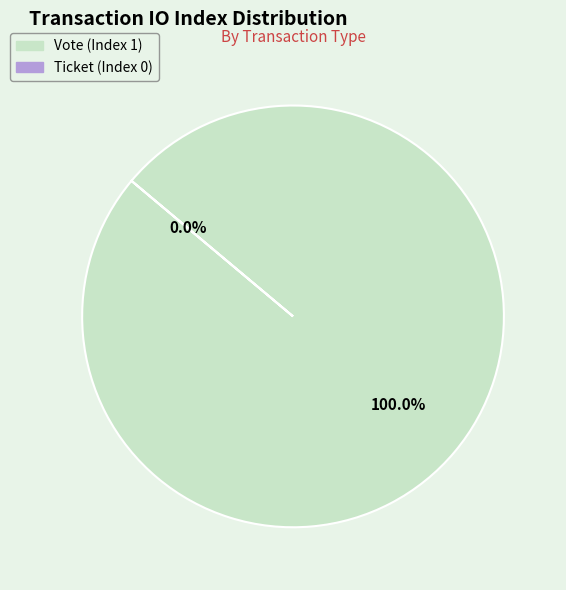

What is the change in value from Vote (Index 1) to Ticket (Index 0)?

-1